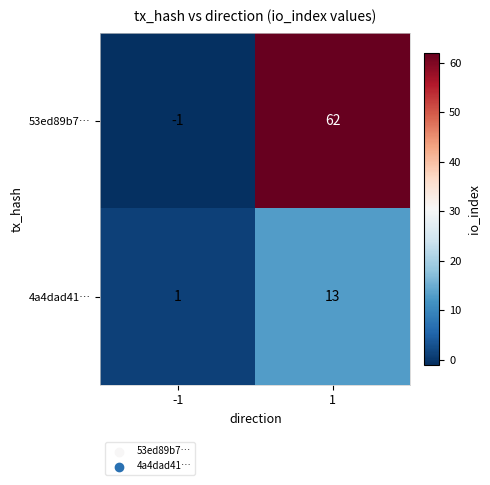

How many negative values does the 53ed89b7… series have?

1